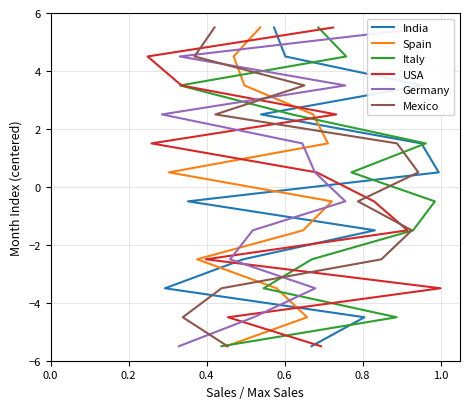

Reading left to right, transcribe all the data shown in this chart.

India: -5.5	-4.5	-3.5	-2.5	-1.5	-0.5	0.5	1.5	2.5	3.5	4.5	5.5
Spain: -5.5	-4.5	-3.5	-2.5	-1.5	-0.5	0.5	1.5	2.5	3.5	4.5	5.5
Italy: -5.5	-4.5	-3.5	-2.5	-1.5	-0.5	0.5	1.5	2.5	3.5	4.5	5.5
USA: -5.5	-4.5	-3.5	-2.5	-1.5	-0.5	0.5	1.5	2.5	3.5	4.5	5.5
Germany: -5.5	-4.5	-3.5	-2.5	-1.5	-0.5	0.5	1.5	2.5	3.5	4.5	5.5
Mexico: -5.5	-4.5	-3.5	-2.5	-1.5	-0.5	0.5	1.5	2.5	3.5	4.5	5.5